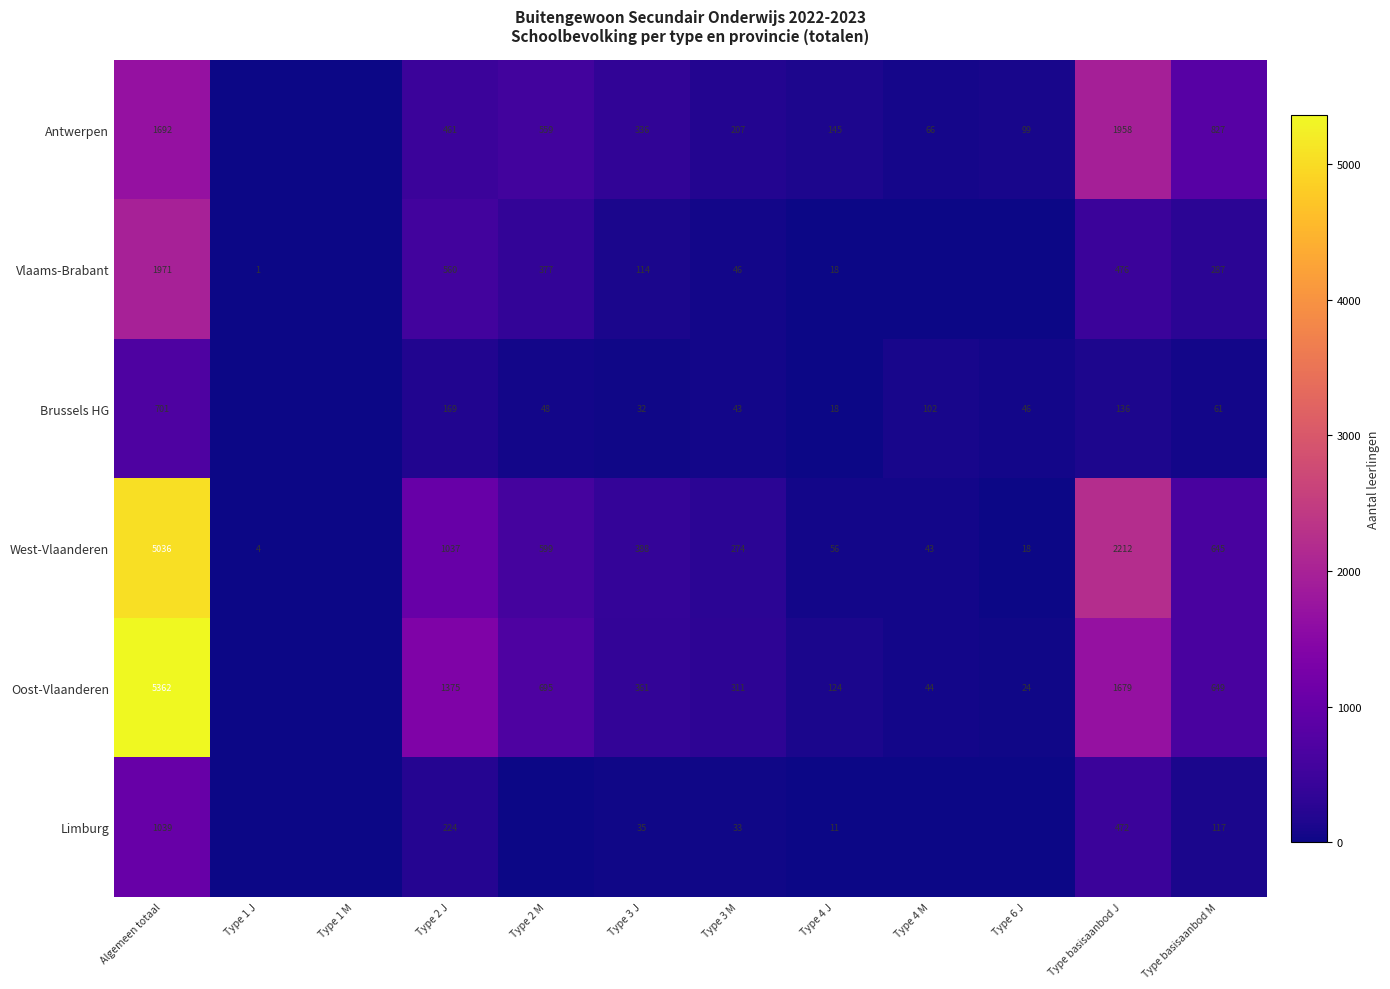

True or false: Antwerpen has a value of 2631 at Algemeen totaal.

False